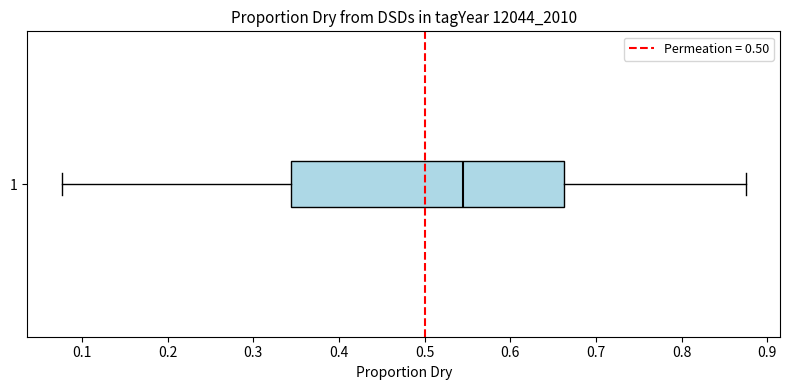

Read this box plot against the x-axis: the position of the median line, the range covered by the box, and the ends of both whiskers. The values are not printed on the chart, so give them approximately, as read against the axis.

median 0.55, box 0.34 to 0.66, whiskers 0.08 to 0.88